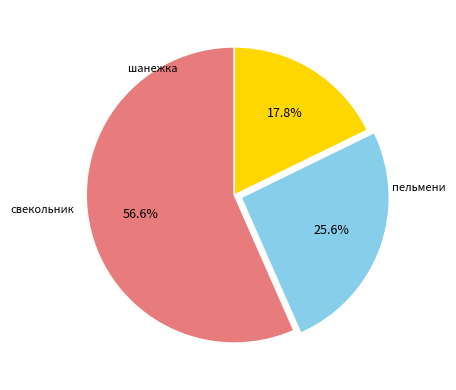

Does any single category account for the majority?

Yes